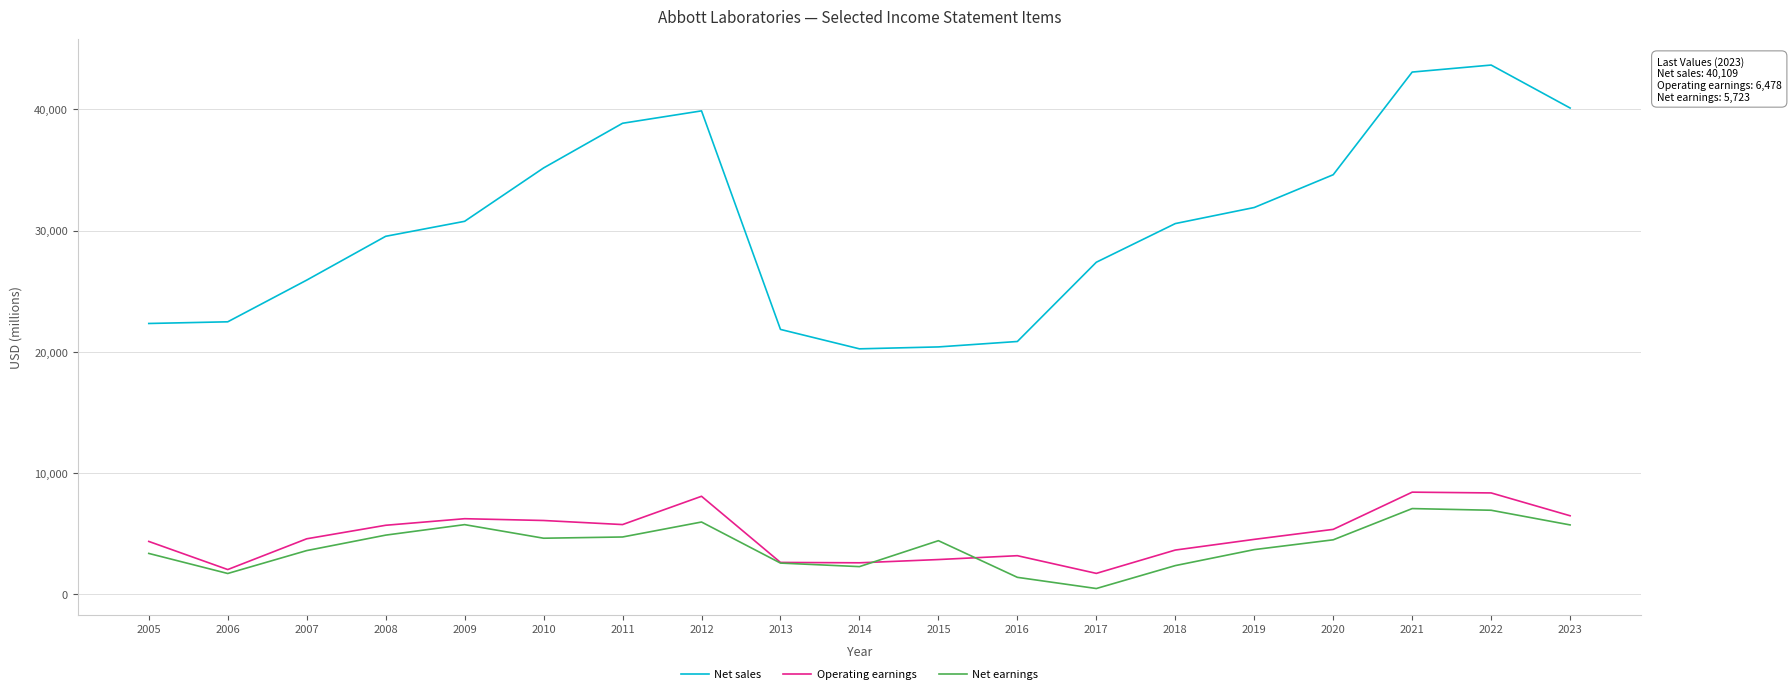

True or false: Net sales and Operating earnings intersect in this chart.

False